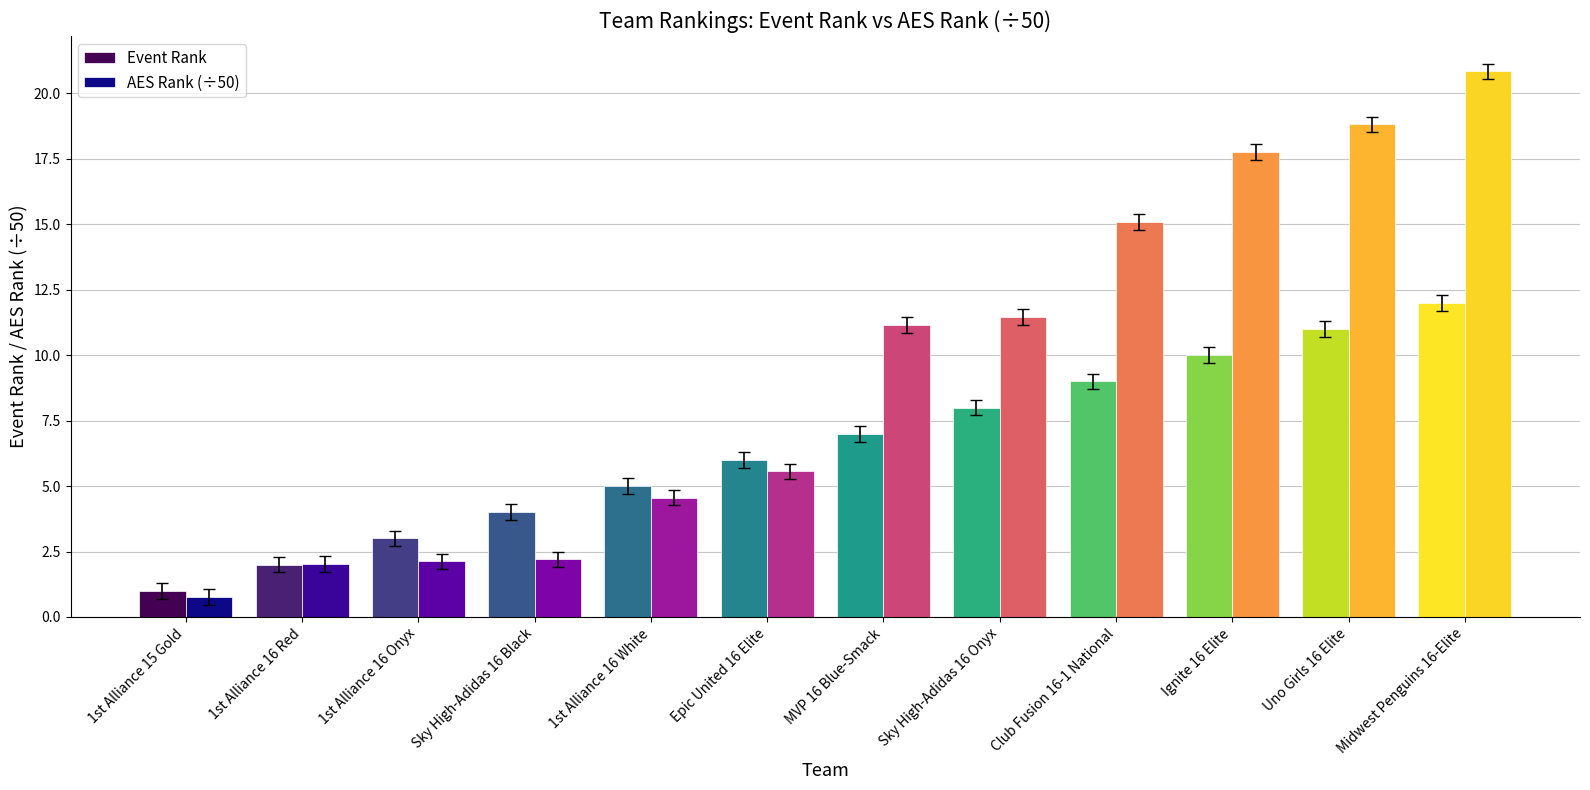

At which category is the sum across all series the highest?

Midwest Penguins 16-Elite